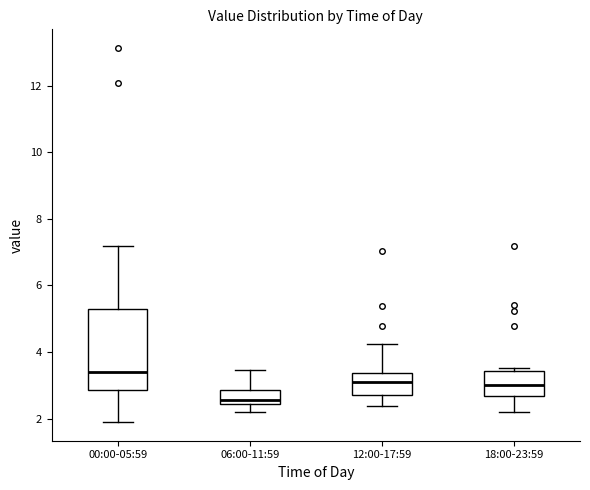

Which box has the highest median line?

00:00-05:59